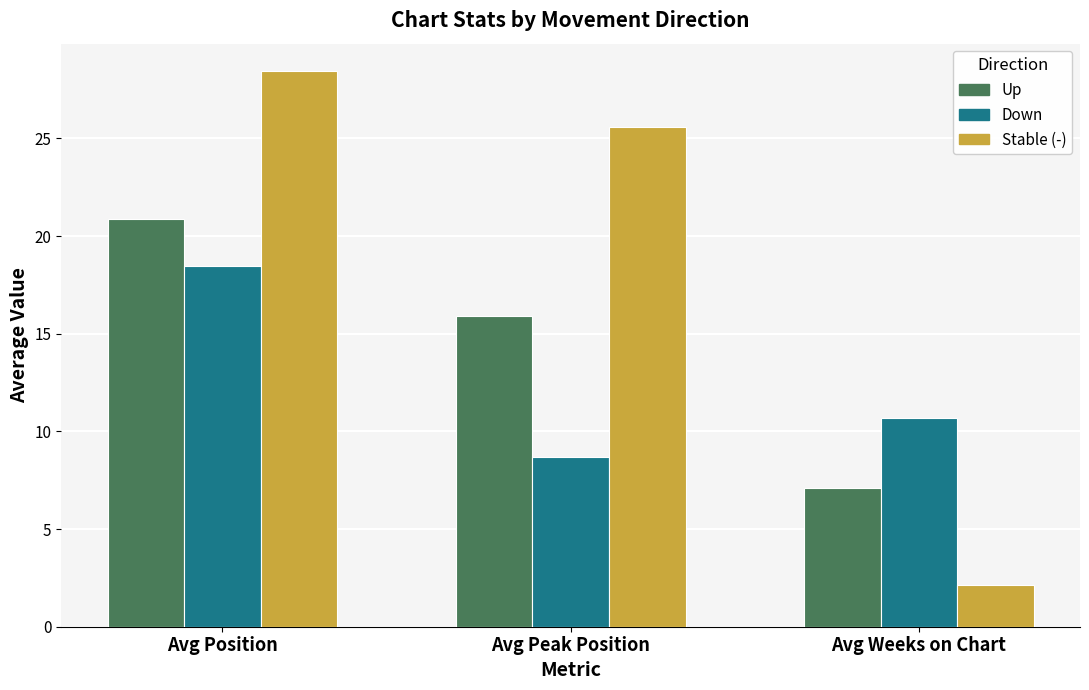

What position from the right is Avg Position?

3